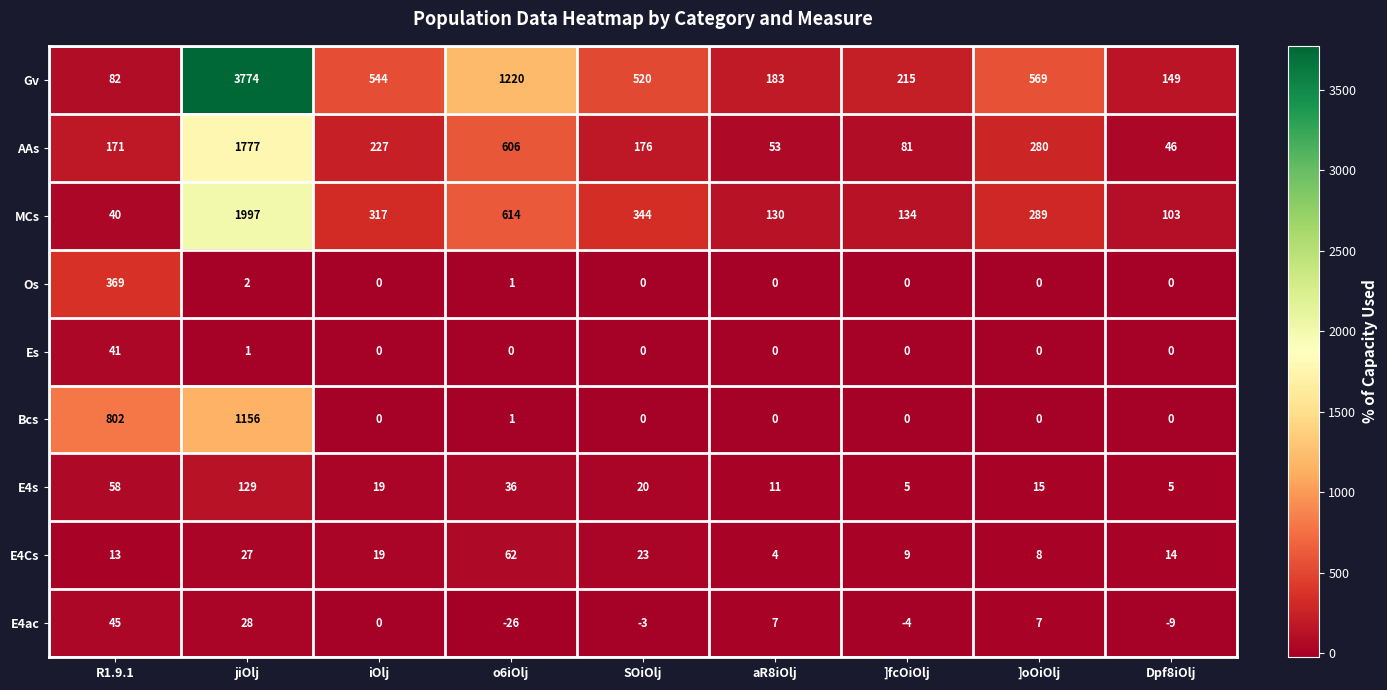

List the series in order of their peak value, lowest first.

Es, E4ac, E4Cs, E4s, Os, Bcs, AAs, MCs, Gv